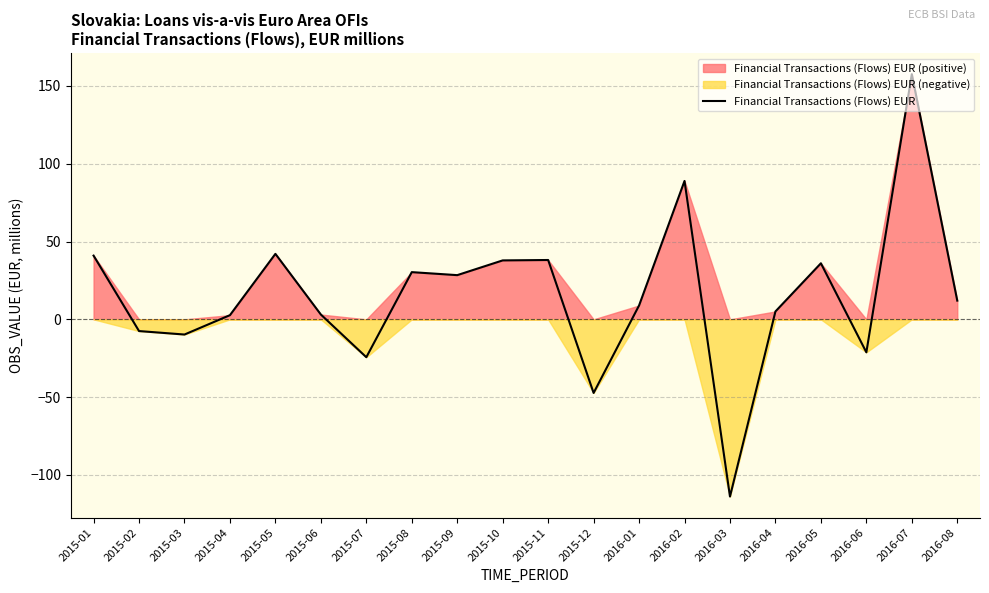

Reading left to right, list all the values displayed in this chart.

2015-01=41.0	2015-02=-7.5	2015-03=-9.8	2015-04=2.7	2015-05=42.1	2015-06=3.1	2015-07=-24.3	2015-08=30.3	2015-09=28.4	2015-10=37.9	2015-11=38.1	2015-12=-47.3	2016-01=8.9	2016-02=88.9	2016-03=-113.9	2016-04=5.1	2016-05=36.0	2016-06=-21.2	2016-07=157.6	2016-08=12.0